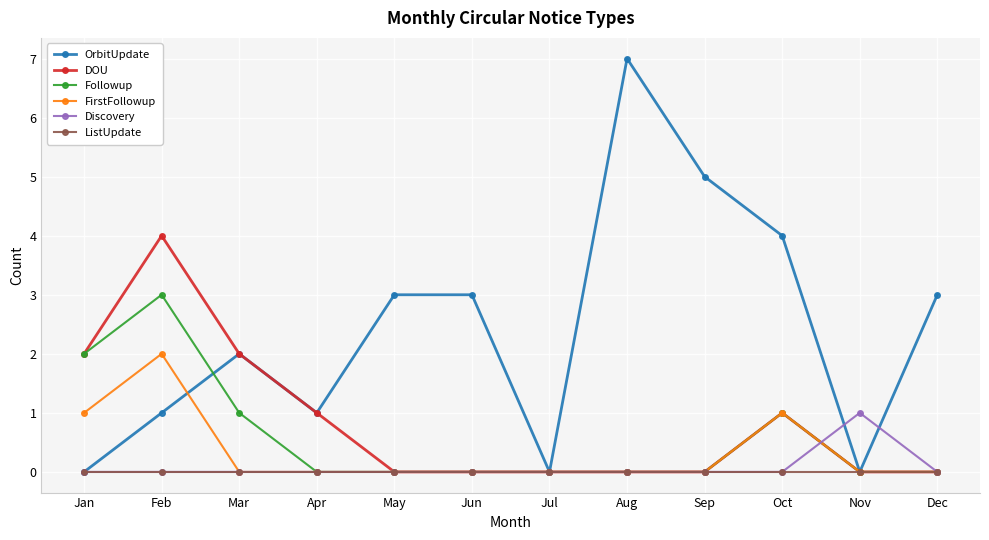

What is the difference between the FirstFollowup values at Apr and Oct?

1